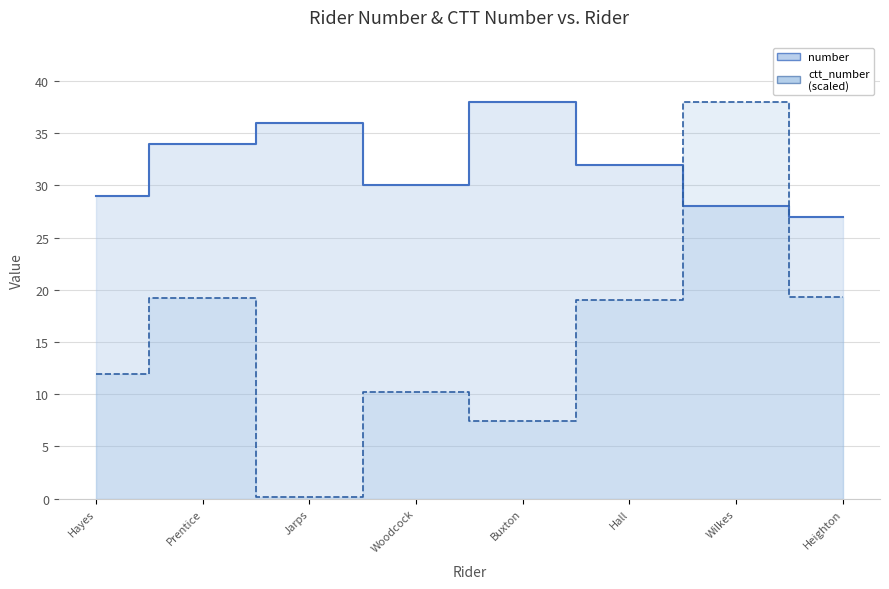

What is the sum of all ctt_number values?

125.2